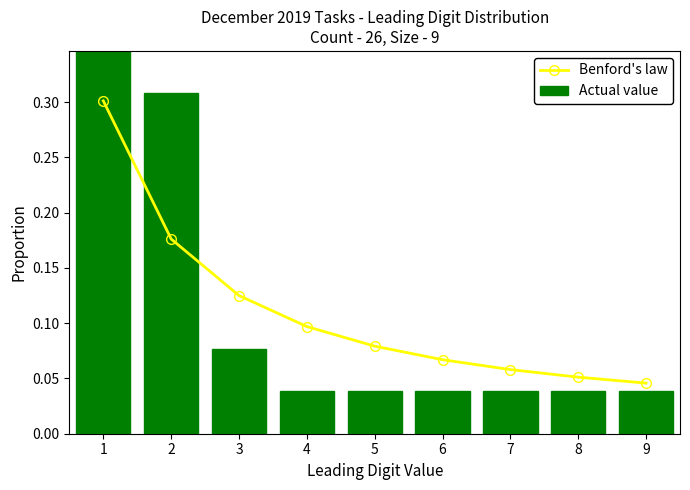

Reading left to right, list all the values displayed in this chart.

Benford's law: 0.3	0.2	0.1	0.1	0.1	0.1	0.1	0.1	0.0
Actual value: 0.4	0.3	0.1	0.0	0.0	0.0	0.0	0.0	0.0